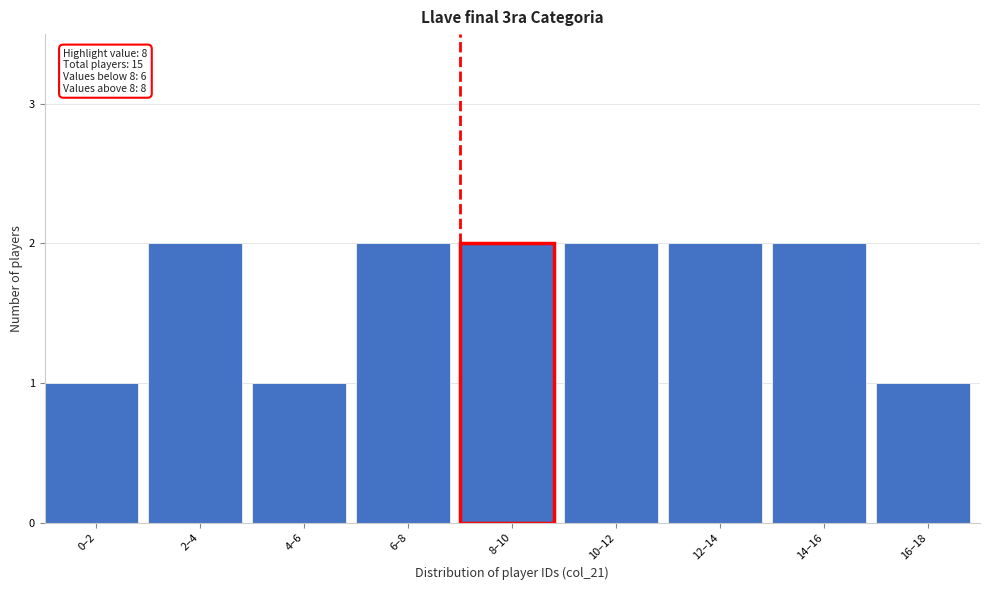

Reading left to right, list all the values displayed in this chart.

1	2	1	2	2	2	2	2	1